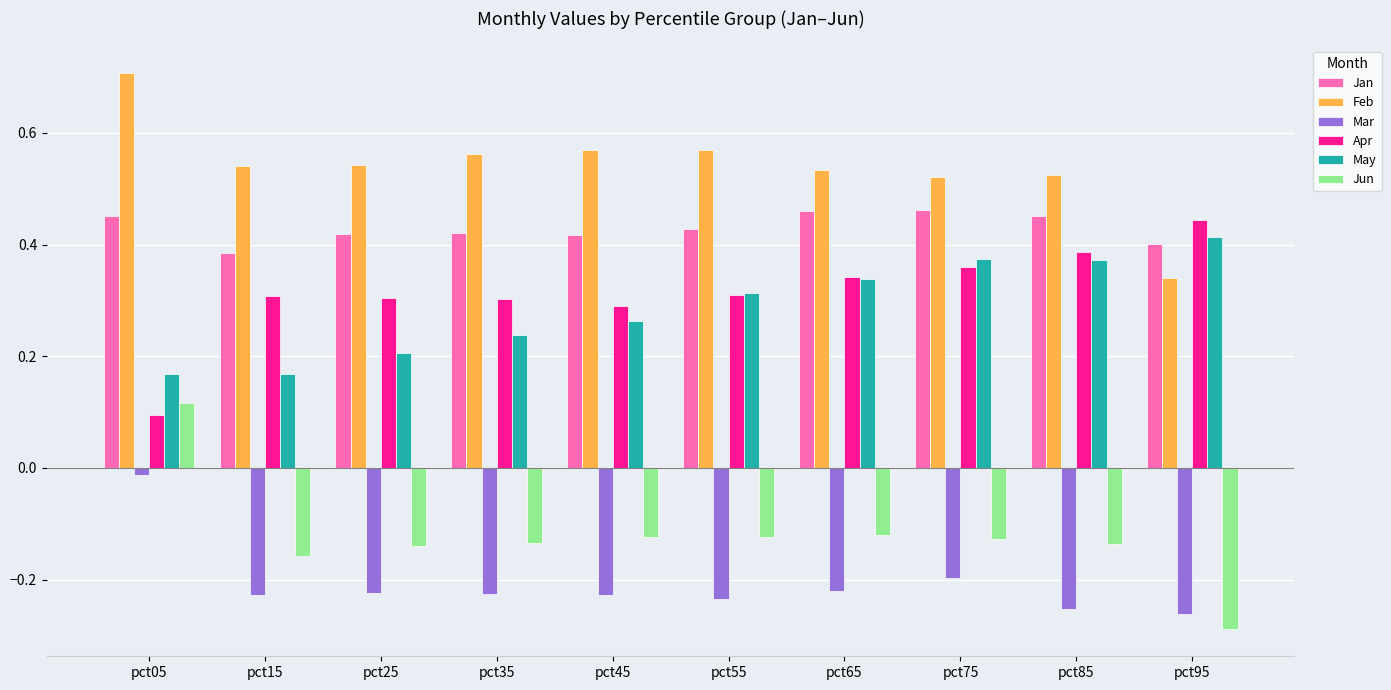

Which label corresponds to the largest value in the chart?

pct05